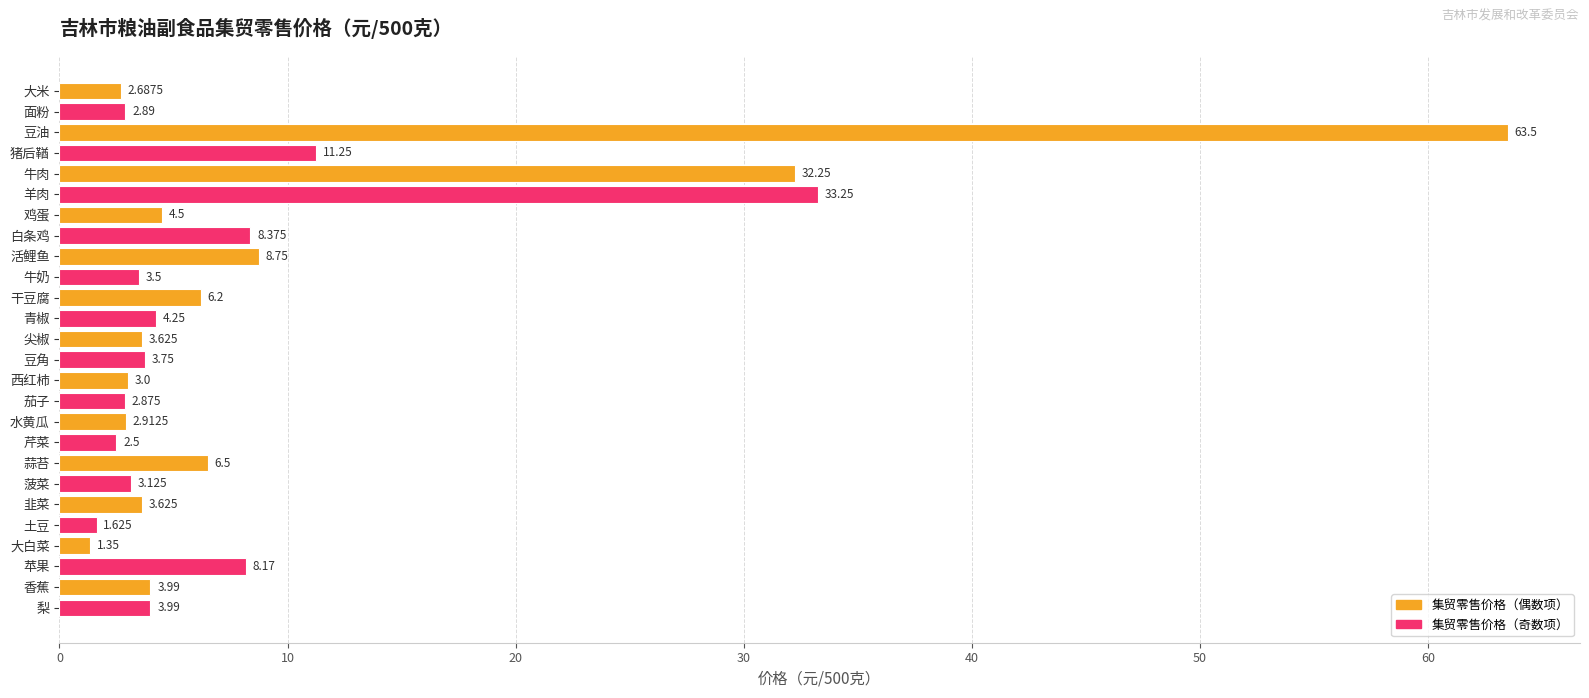

What is the label of the 25th bar from the bottom?

面粉